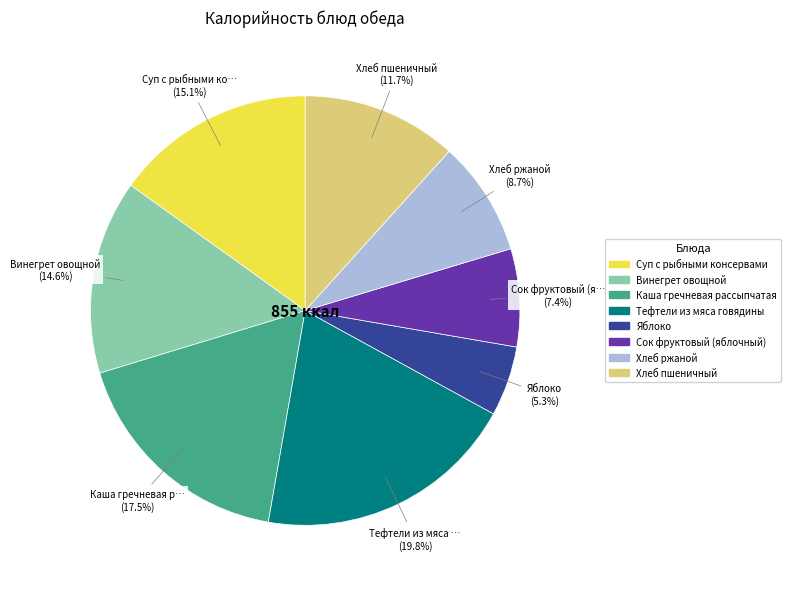

What is the largest slice in the pie chart?

Тефтели из мяса говядины